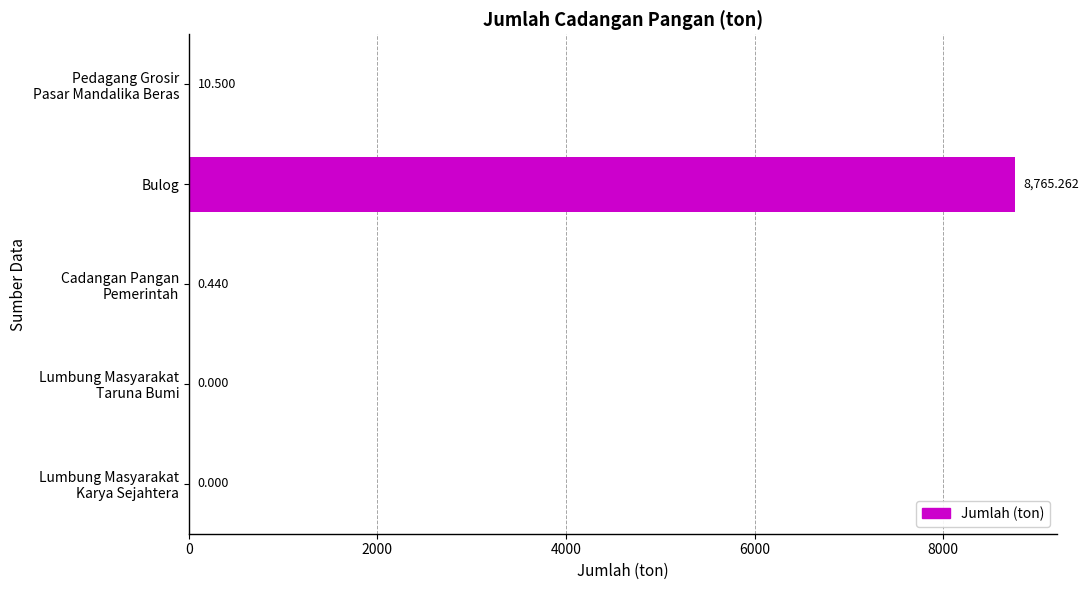

Which label corresponds to the largest value in the chart?

Bulog